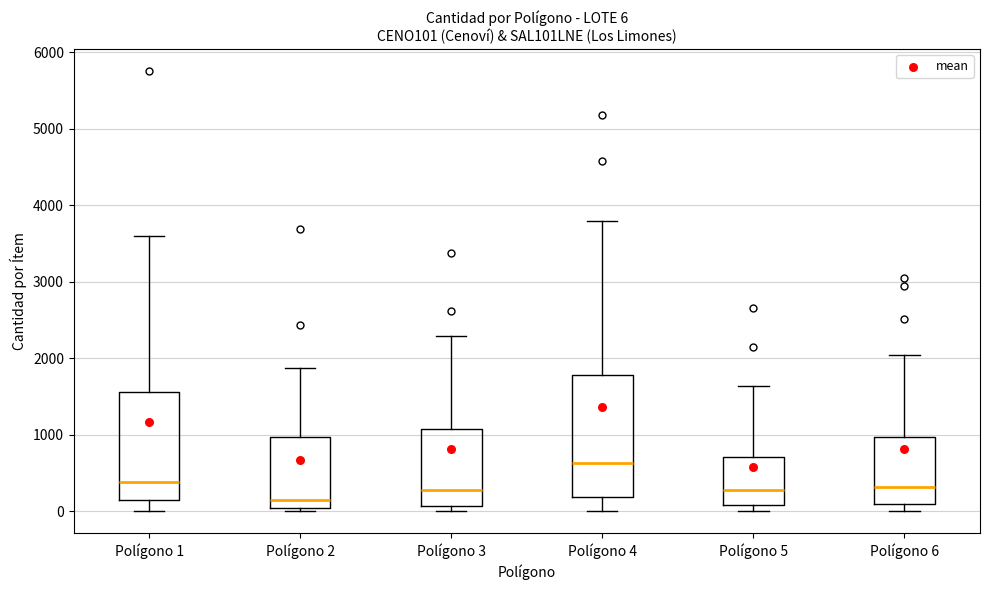

Comparing the boxes themselves (not the whiskers), which one is the tallest?

Polígono 4